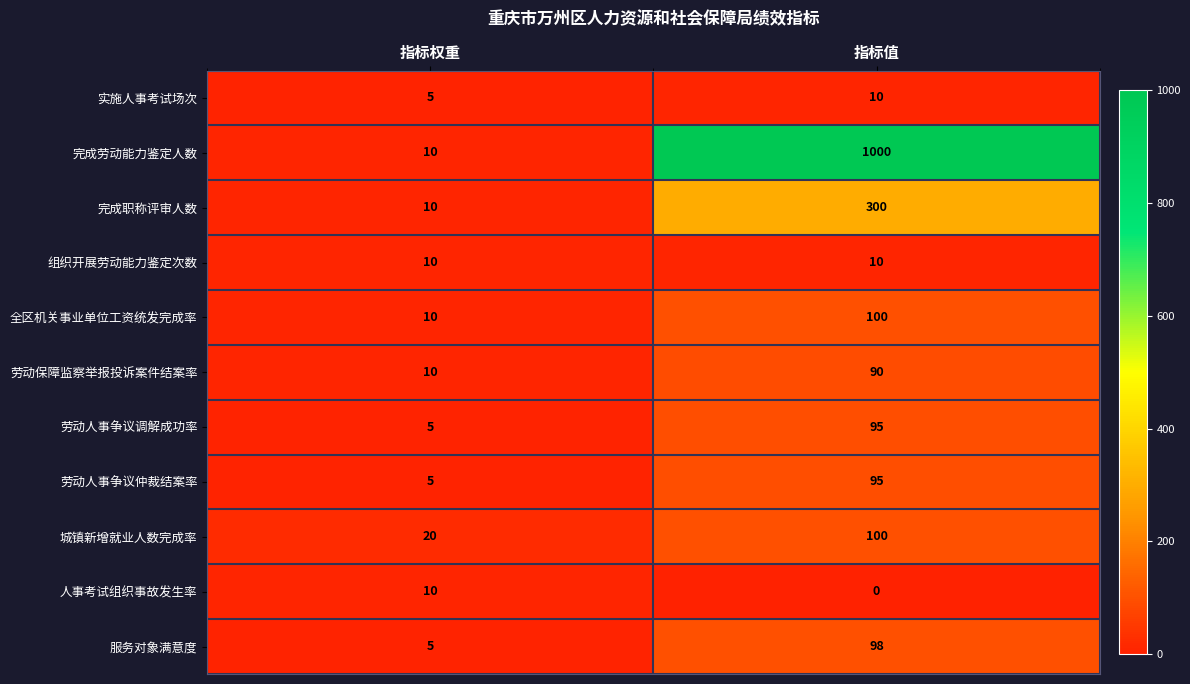

At which category is the sum across all series the highest?

指标值